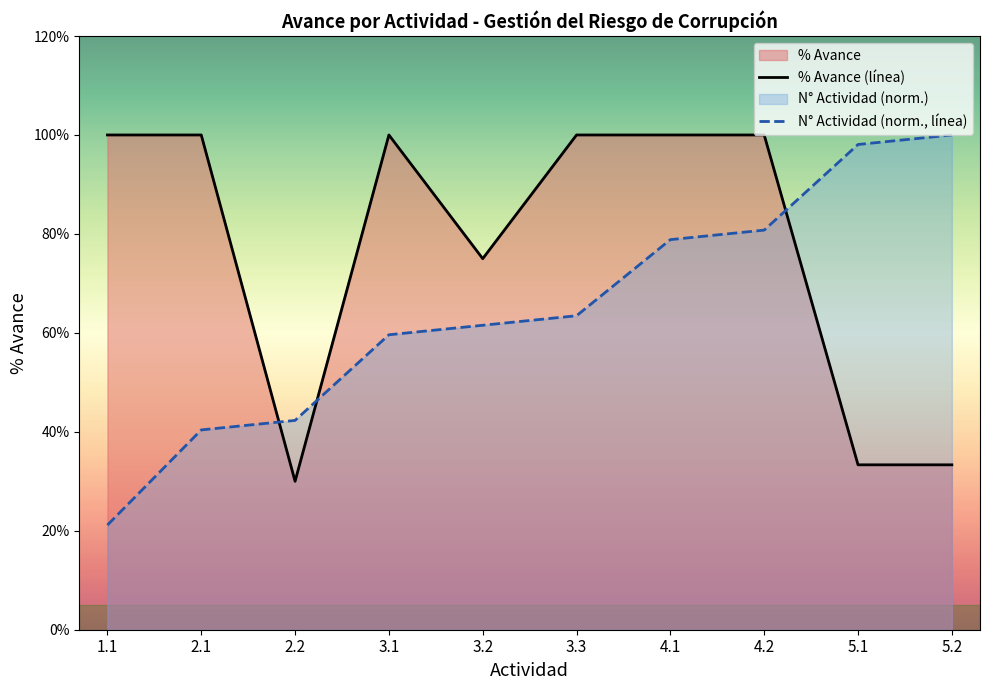

The value of % Avance at 4.1 is 1.0. True or false?

True